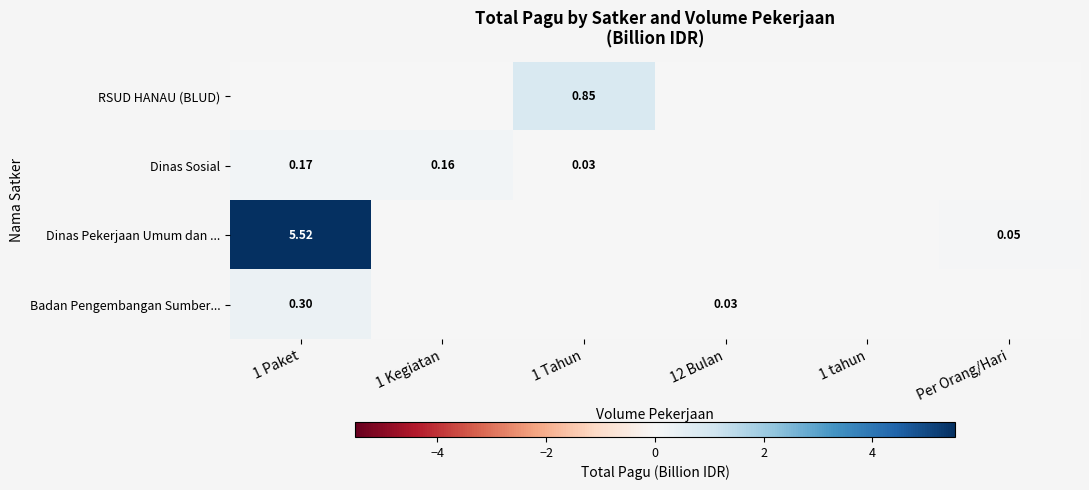

Is it true that Dinas Pekerjaan Umum dan ... equals 0.1 at Per Orang/Hari?

False